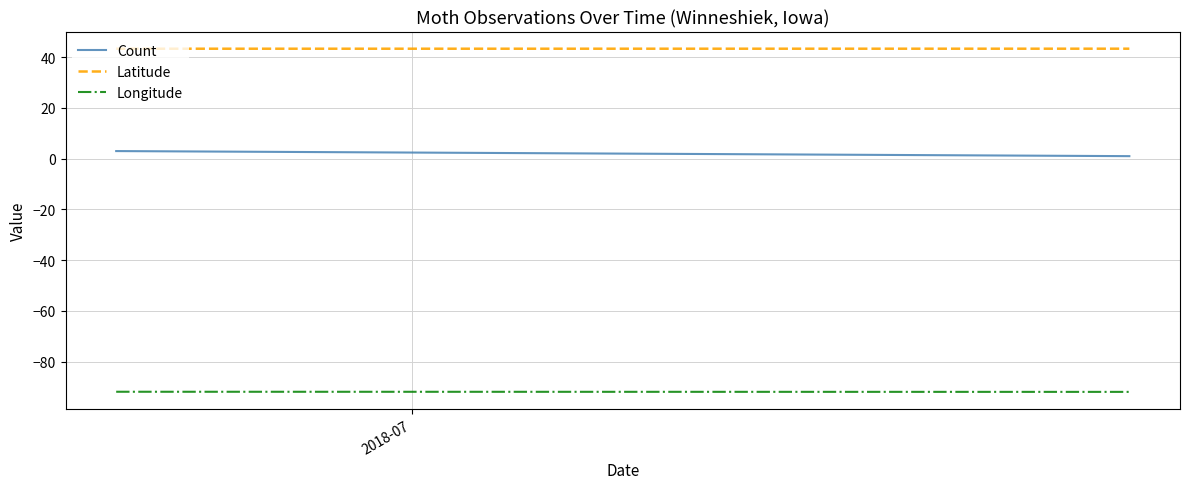

Which series has the widest spread of values?

Count